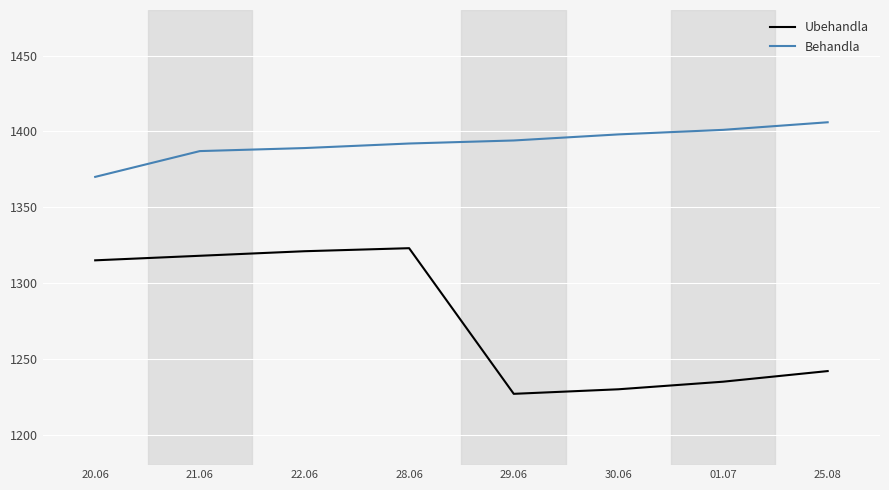

What is the sum of the Behandla values at 25.08 and 30.06?

2804